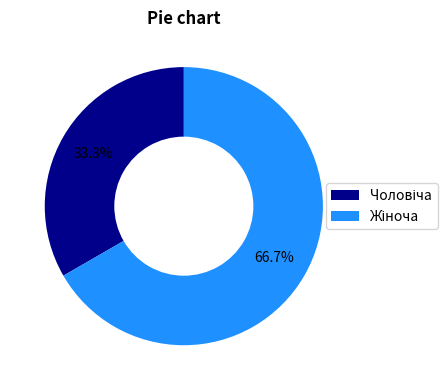

Does any single category account for the majority?

Yes